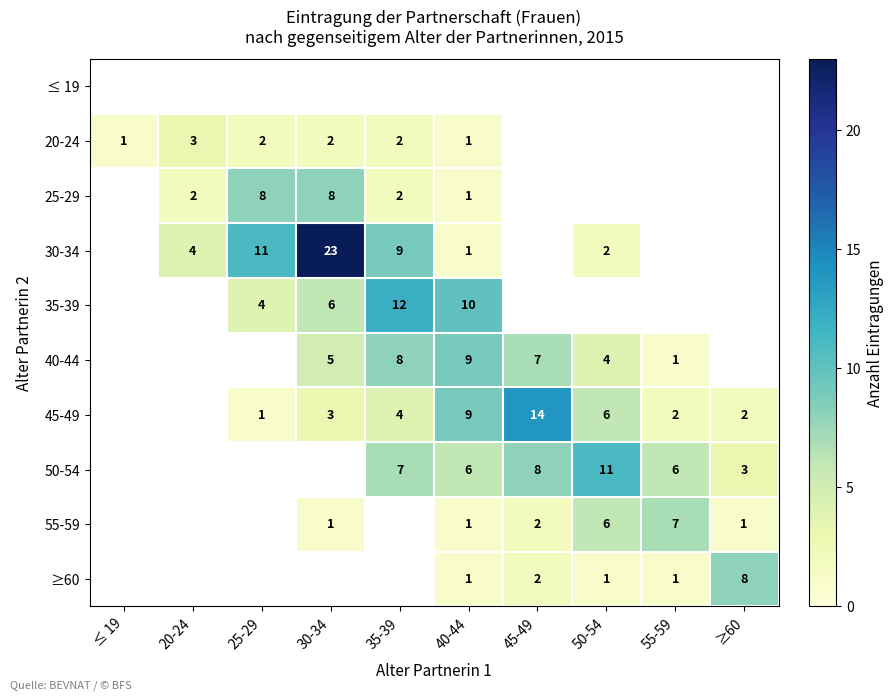

The value of 40-44 at 40-44 is 9. True or false?

True